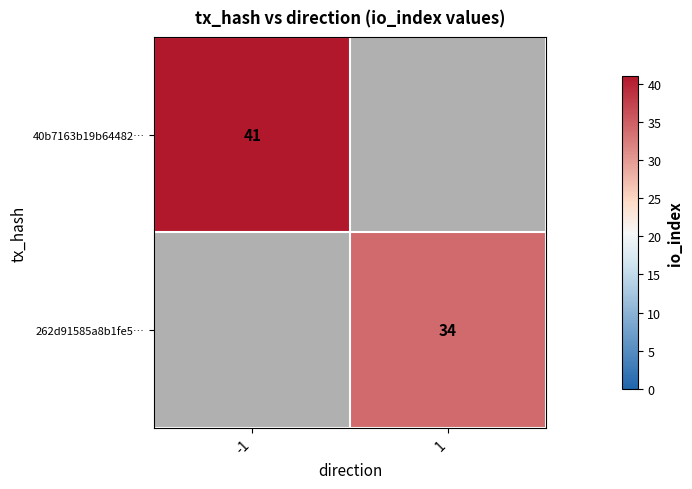

At how many categories does at least one series exceed 34?

1